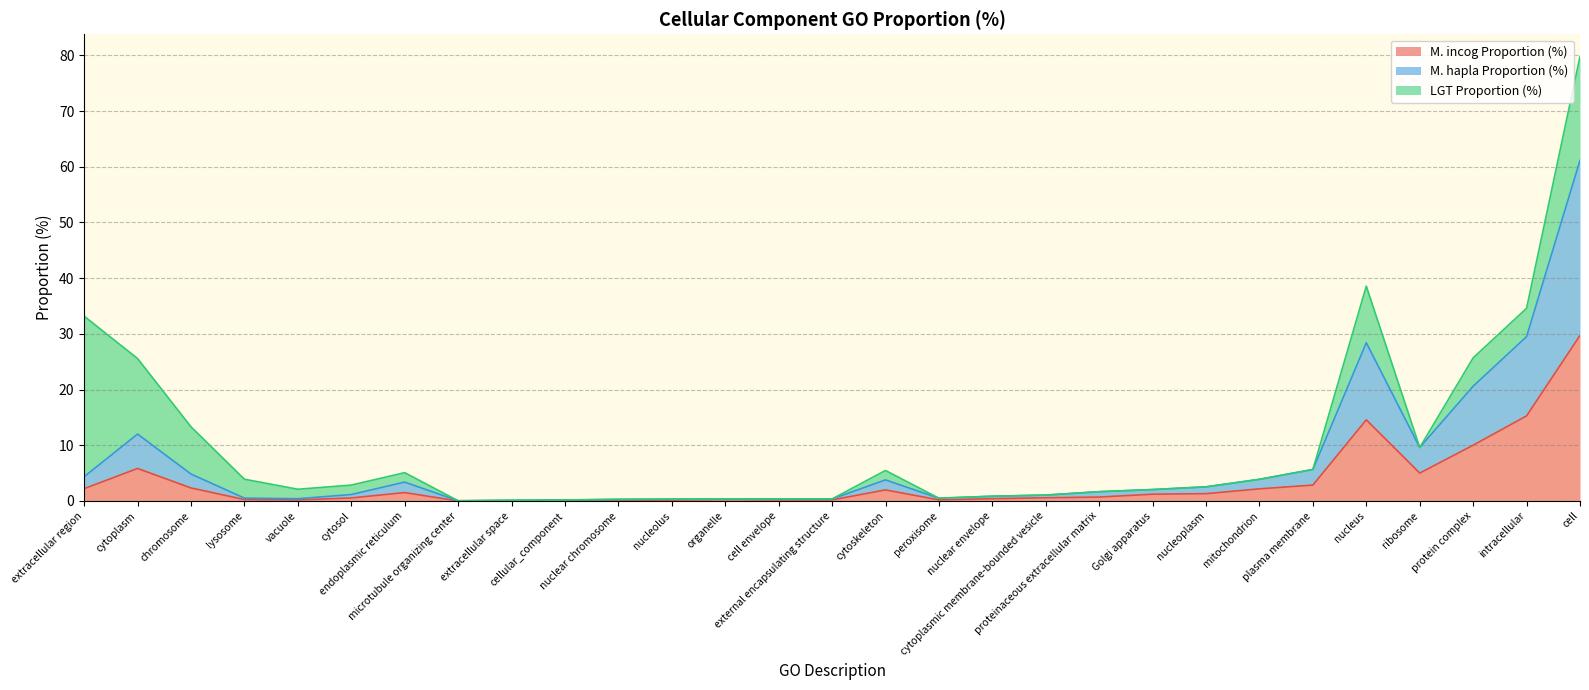

True or false: M. hapla Proportion (%) and M. incog Proportion (%) intersect in this chart.

False